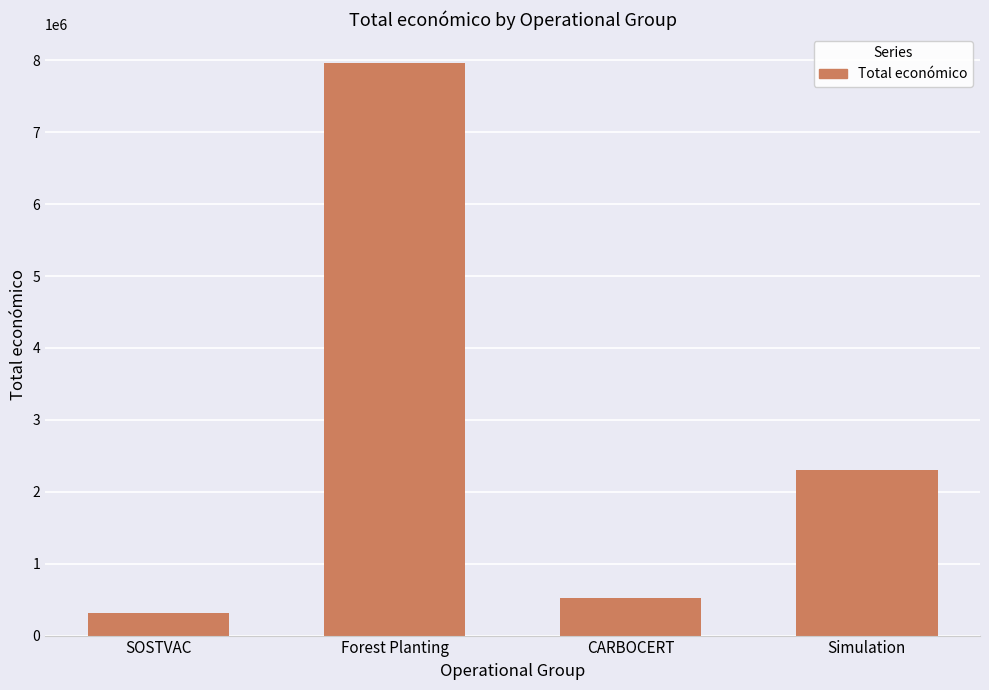

Is it true that the value at Simulation is 2296067?

True